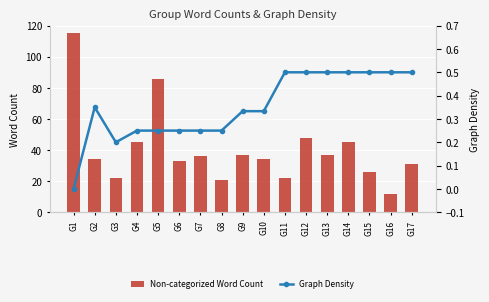

Reading left to right, extract all data points from this chart.

Non-categorized Word Count: 115.0	34.0	22.0	45.0	86.0	33.0	36.0	21.0	37.0	34.0	22.0	48.0	37.0	45.0	26.0	12.0	31.0
Graph Density: 0.0	0.3	0.2	0.2	0.2	0.2	0.2	0.2	0.3	0.3	0.5	0.5	0.5	0.5	0.5	0.5	0.5